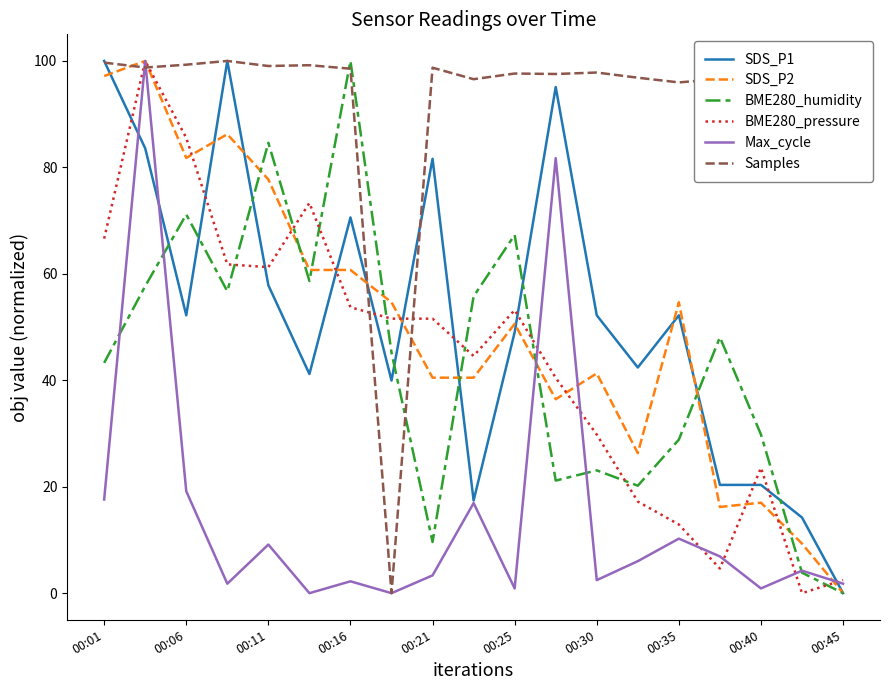

Which series has the largest total across all categories?

Samples